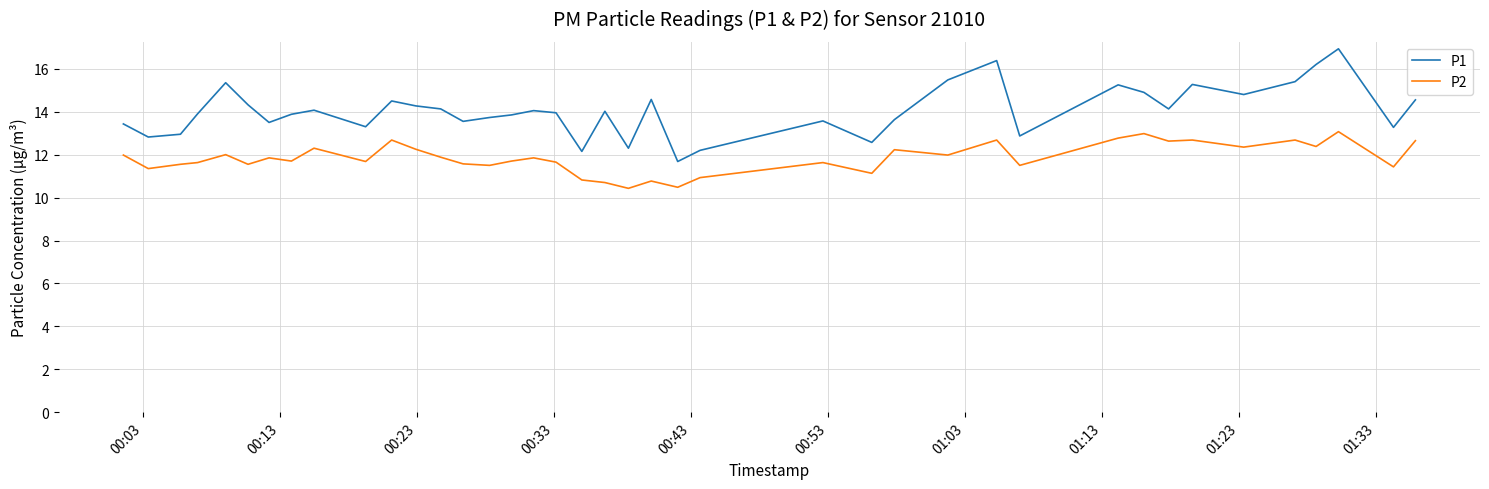

What is the lowest value of the P1 series?

11.7